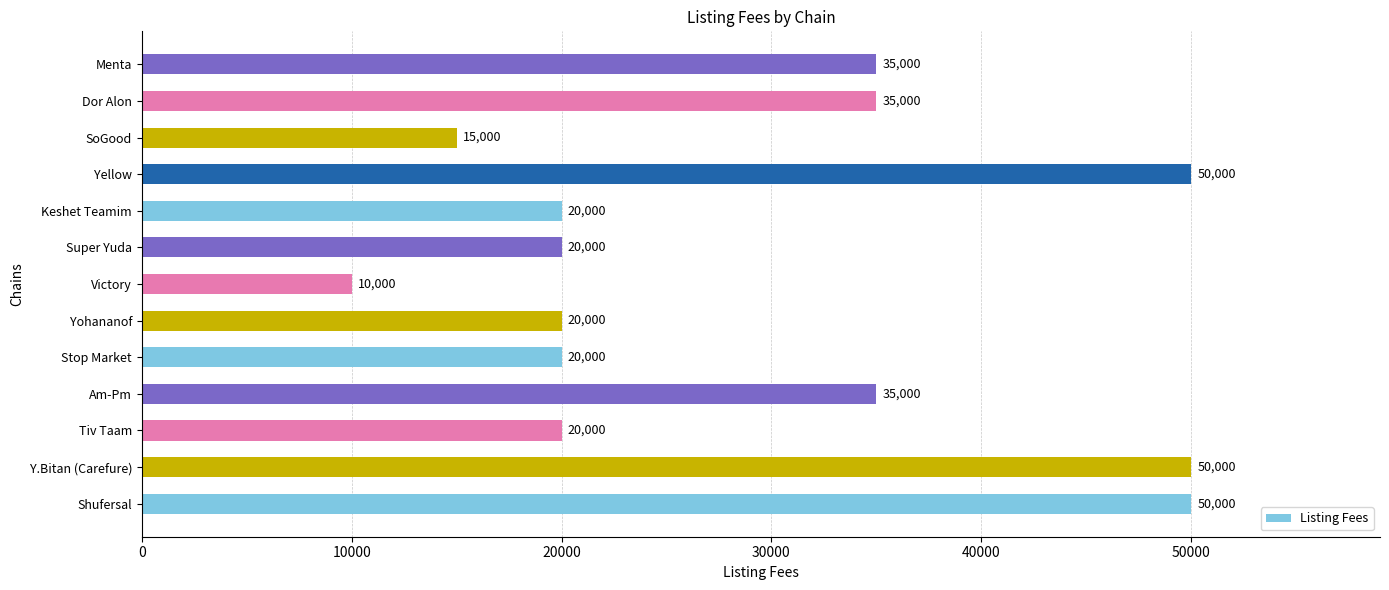

True or false: the data shows 28490 at Stop Market.

False